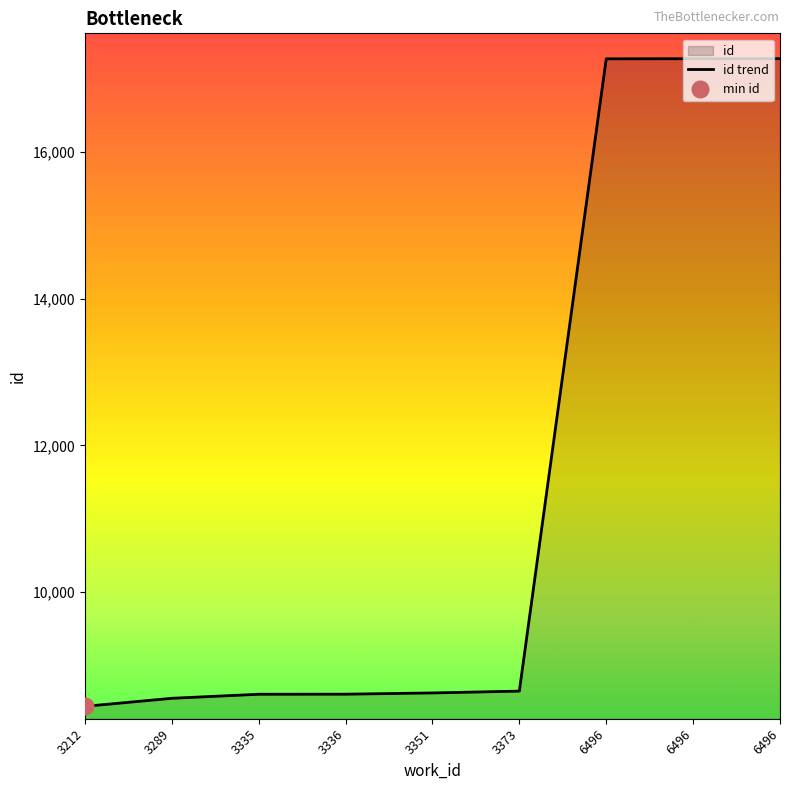

Which label corresponds to the largest value in the chart?

6496